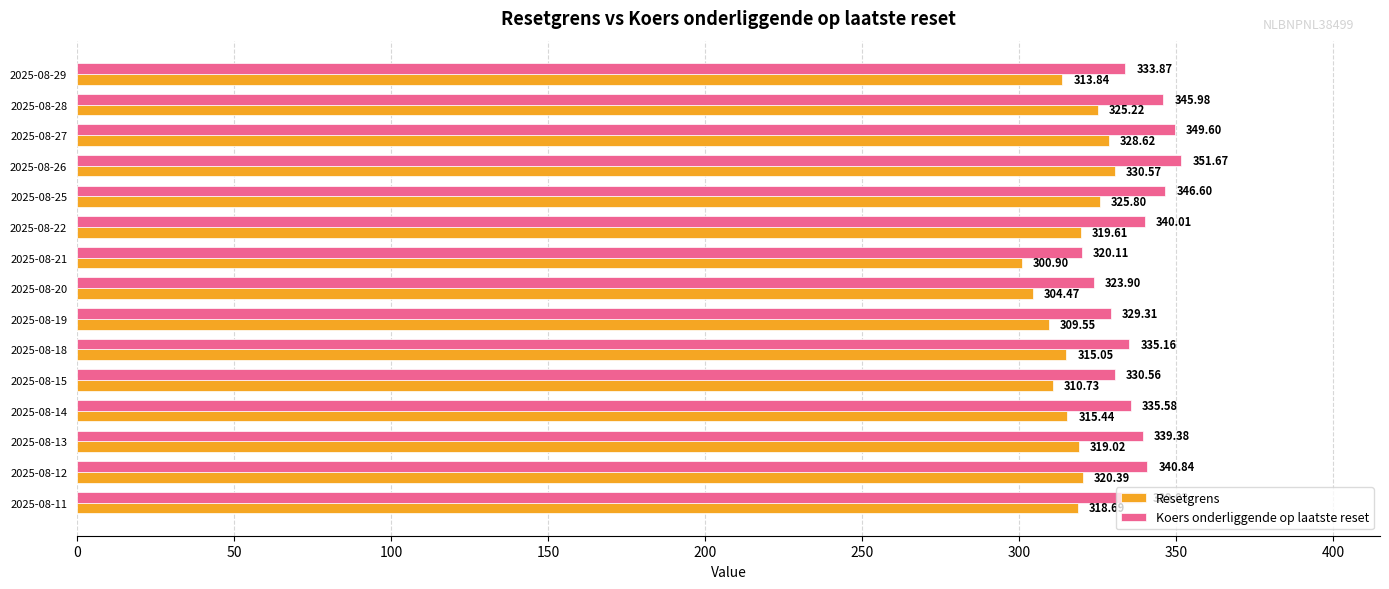

Which series has the largest total across all categories?

Koers onderliggende op laatste reset